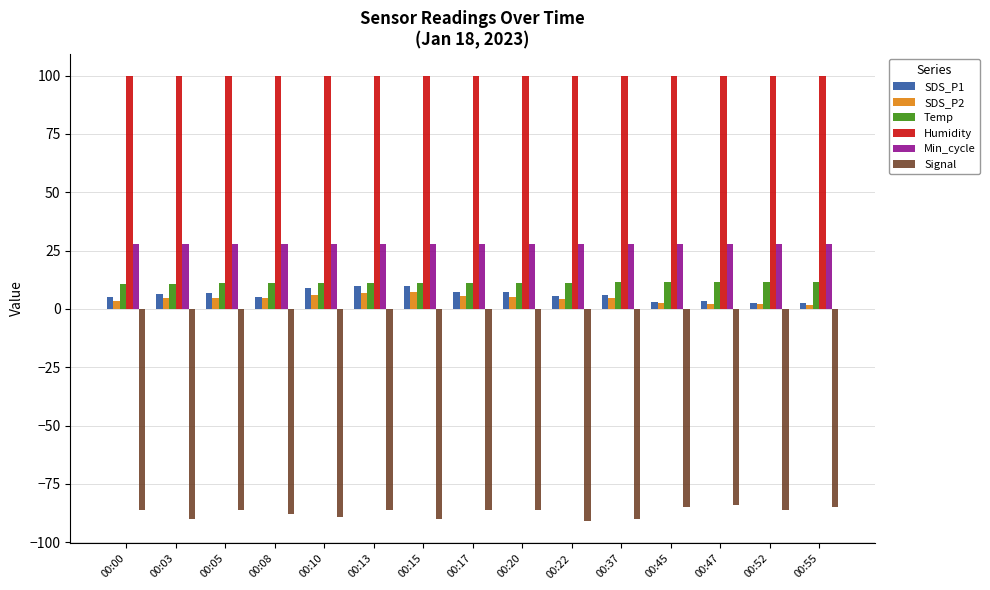

What are all the series names shown in the legend?

SDS_P1, SDS_P2, Temp, Humidity, Min_cycle, Signal